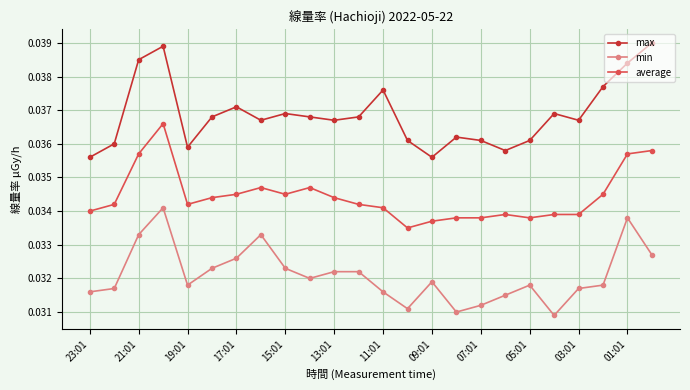

Which series has the largest total across all categories?

max